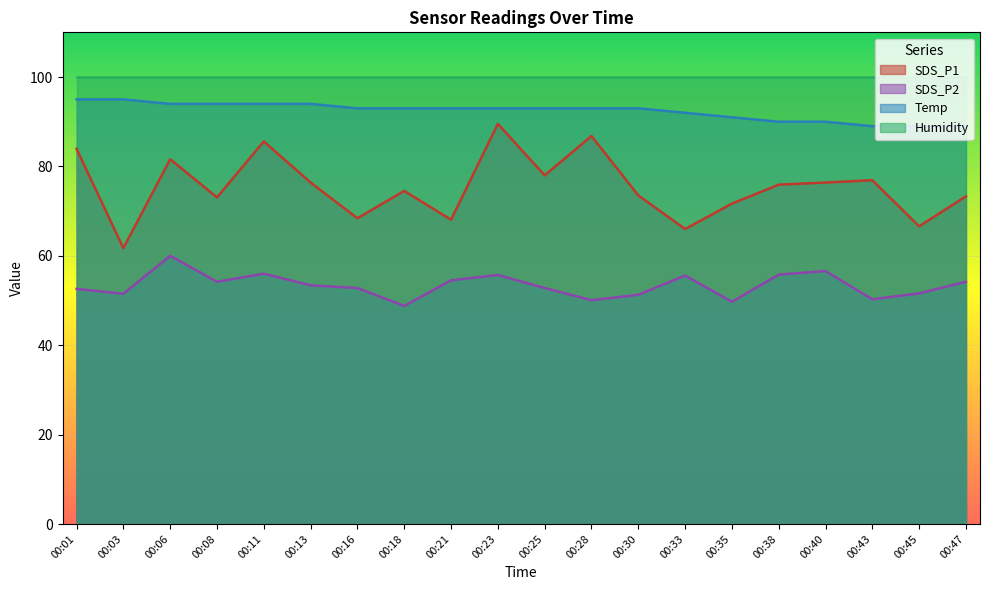

True or false: Temp has a value of 94.0 at 00:08.

True